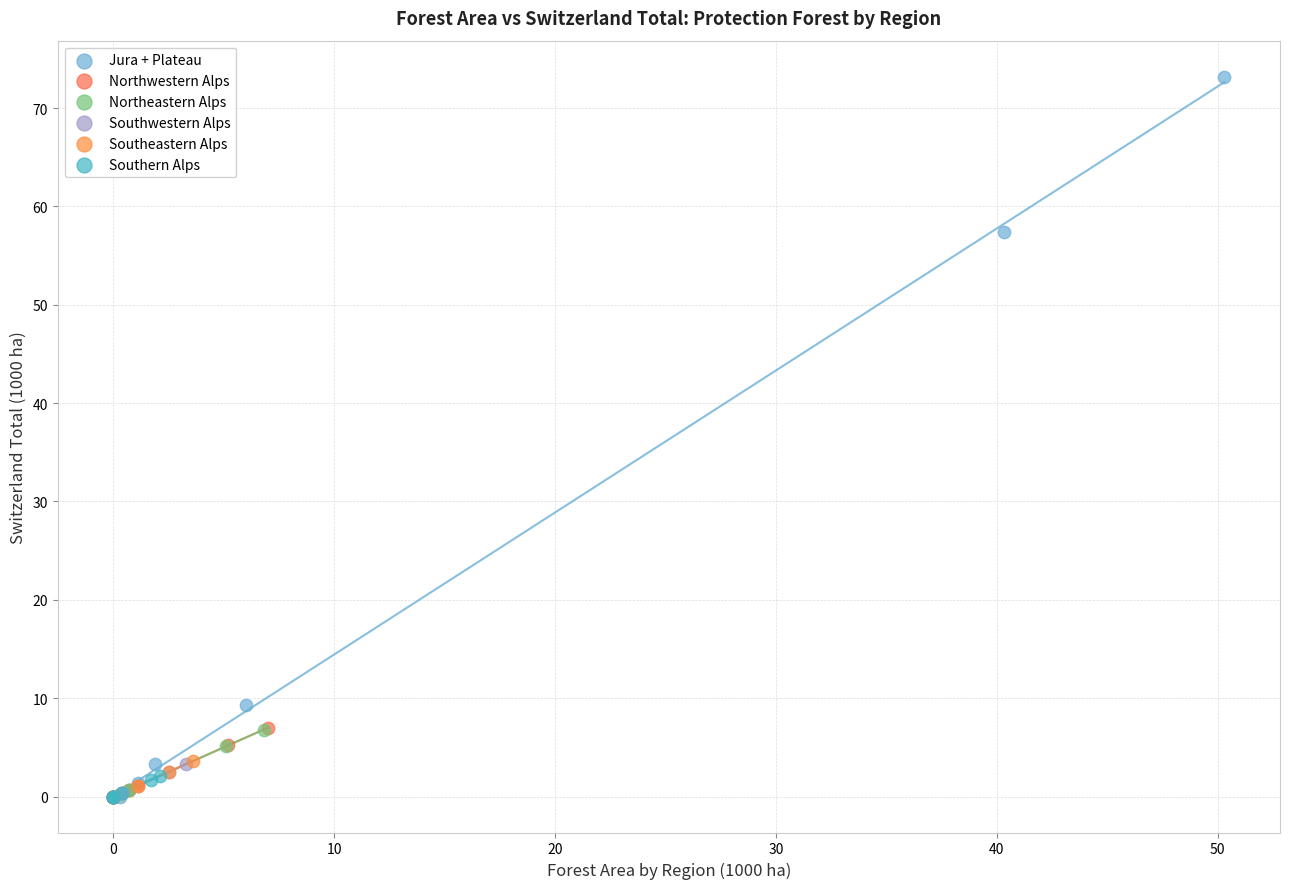

Which series has the widest spread of Y values?

Jura + Plateau